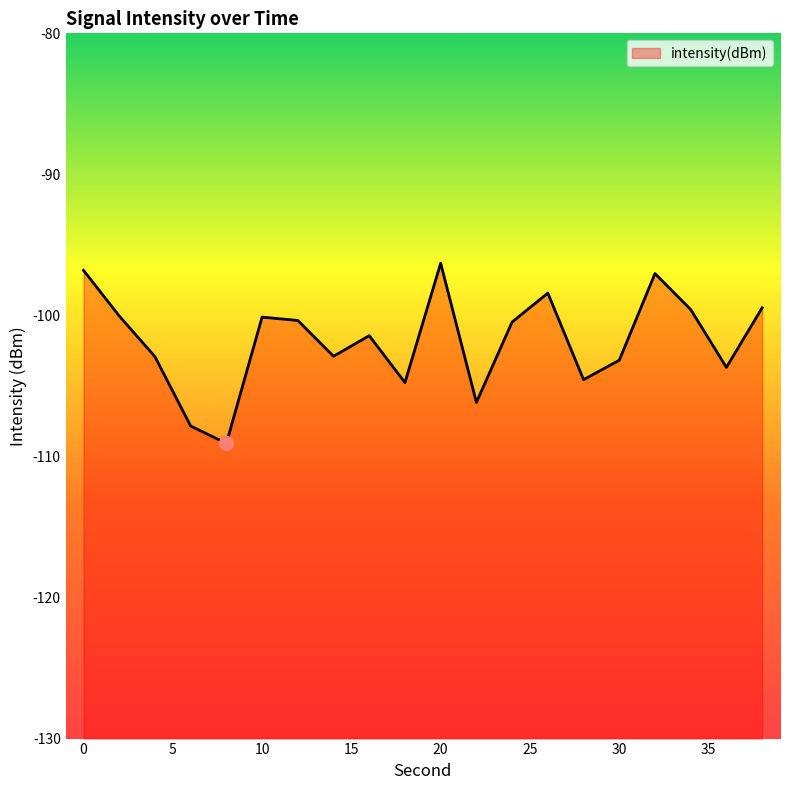

How many data points are less than -100?

14